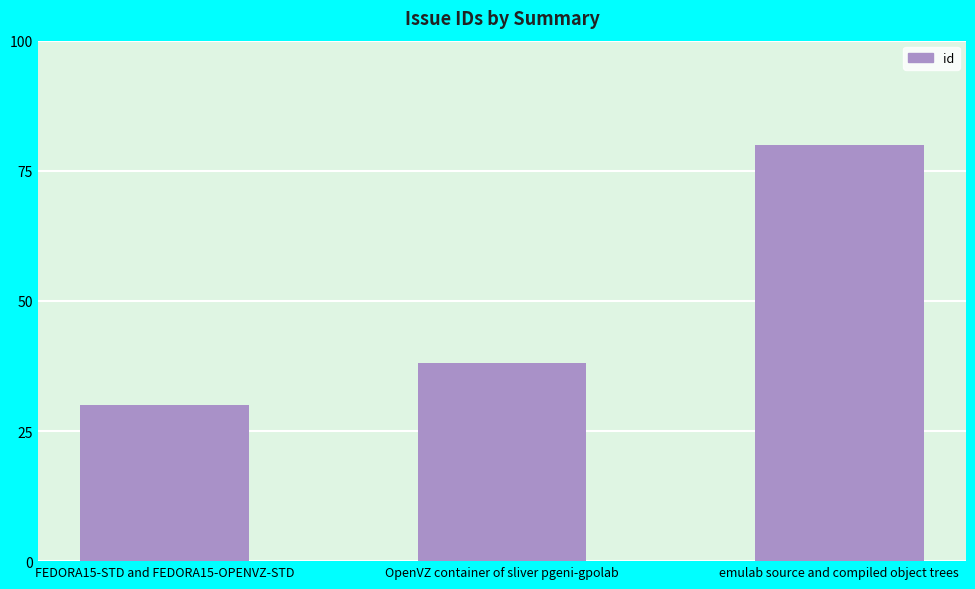

Read the value at OpenVZ container of sliver pgeni-gpolab, to the nearest 10.

40